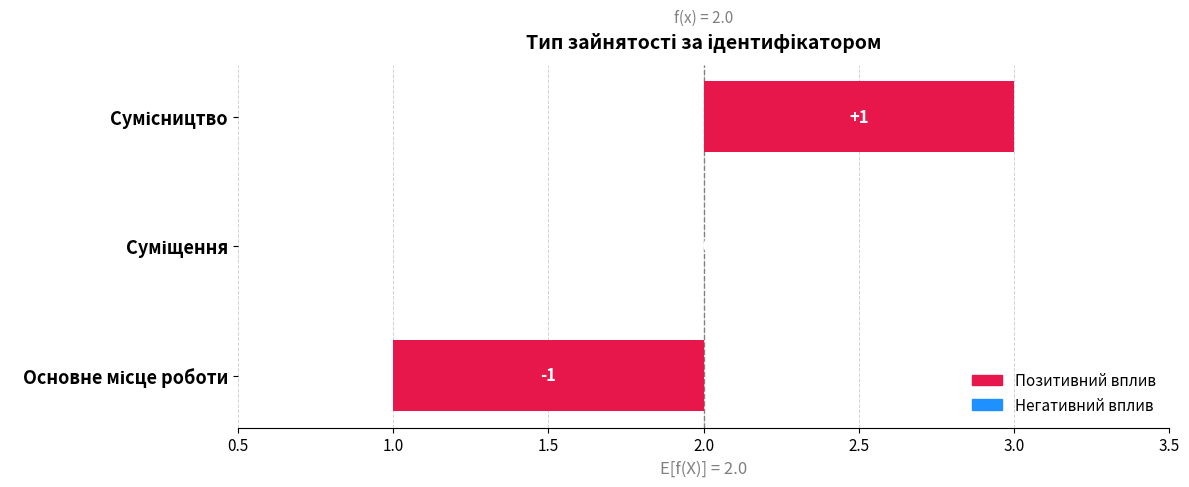

What is the label of the 3rd bar from the left?

Сумісництво